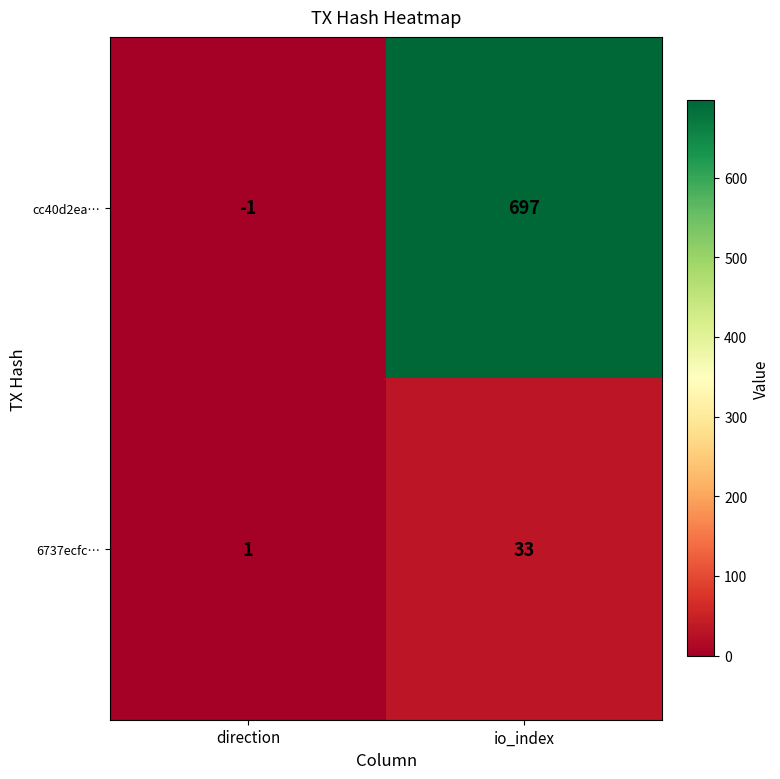

What is the sum of the cc40d2ea… values at io_index and direction?

696